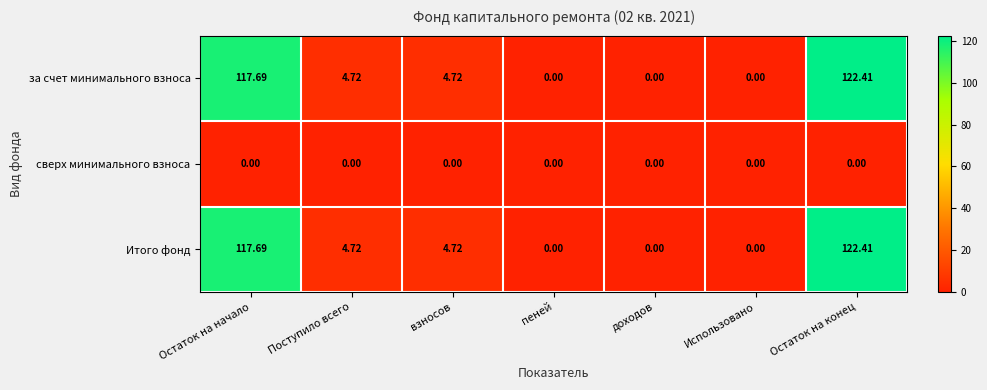

Which category has the highest value in the за счет минимального взноса series?

Остаток на конец